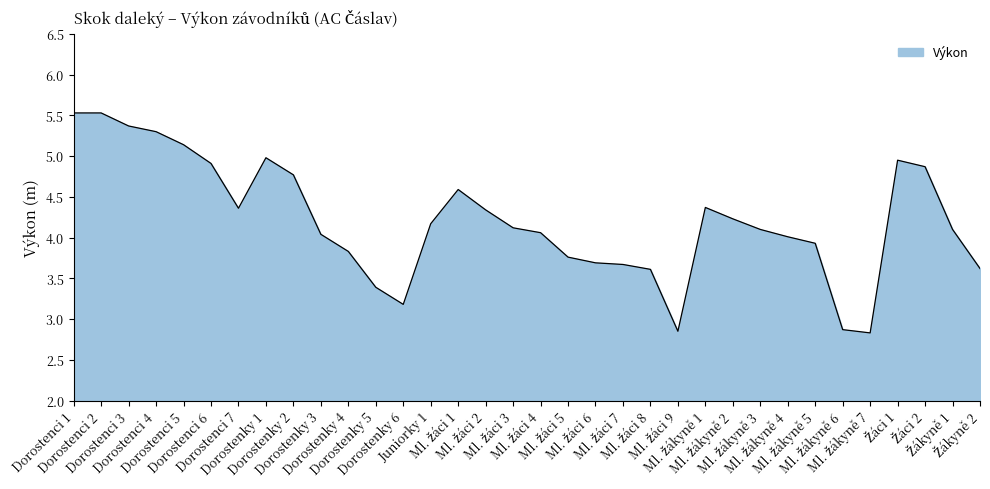

At which category does the data reach its first local valley?

Dorostenci 7